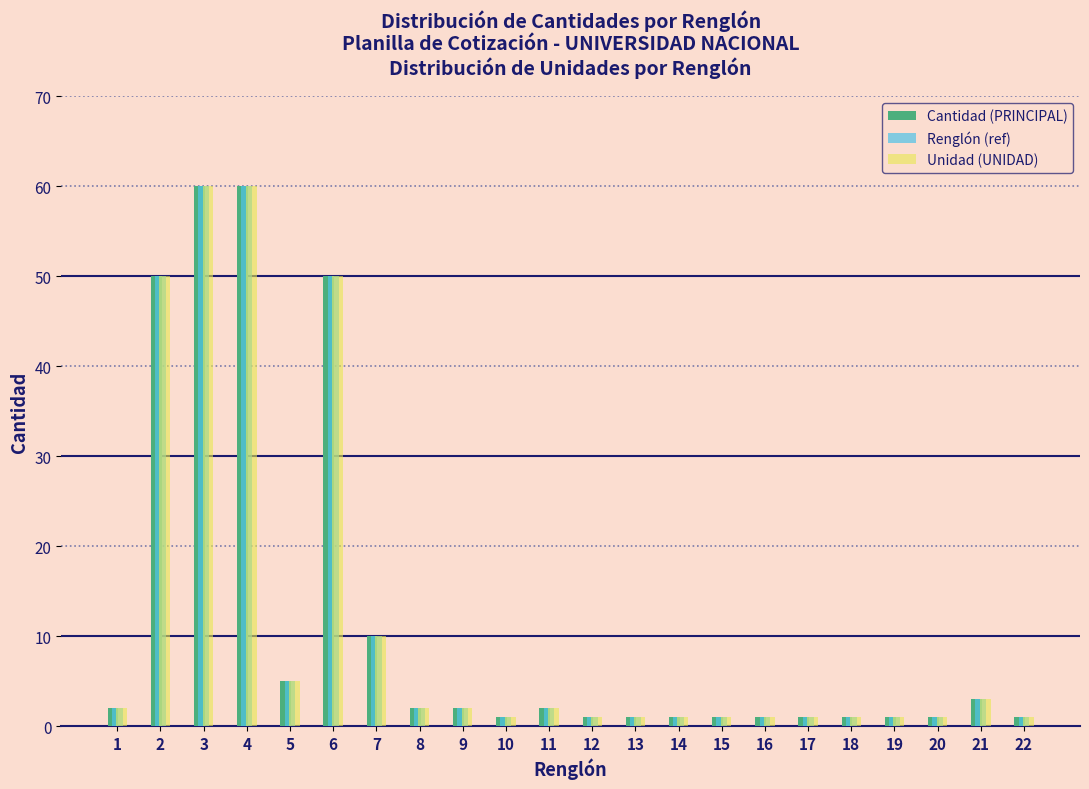

At how many categories does at least one series exceed 45?

4